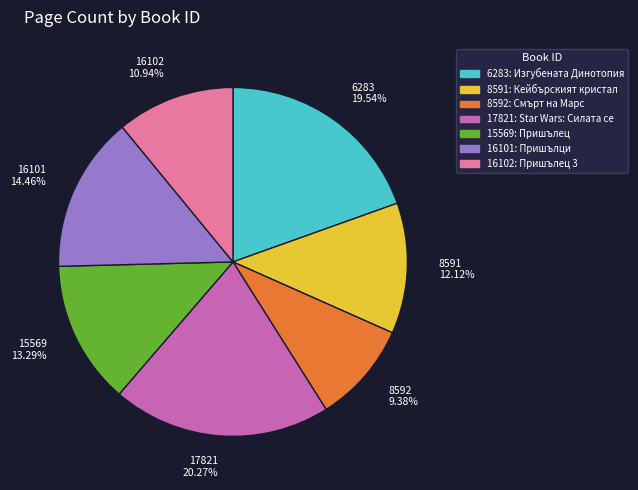

Approximately how many times larger is the value at 8591 compared to 15569?

0.9